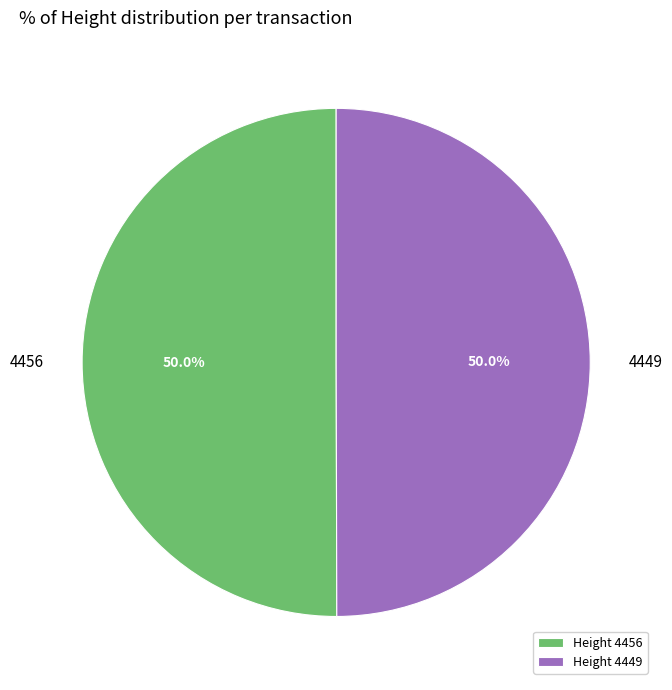

What percentage is NOT represented by 4456?

50.0%